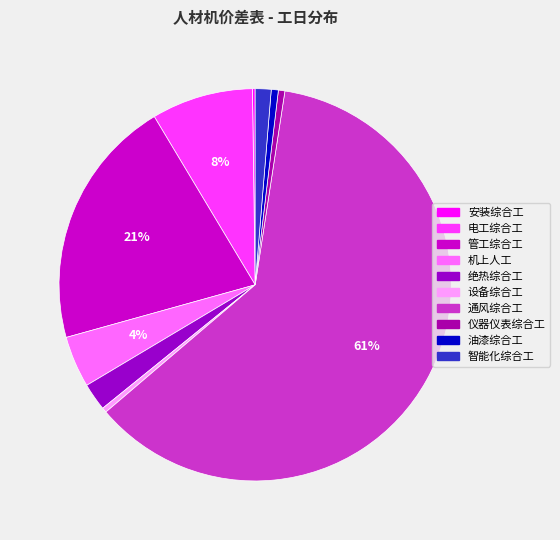

To the nearest percent, what percentage of the pie is 电工综合工?

8%